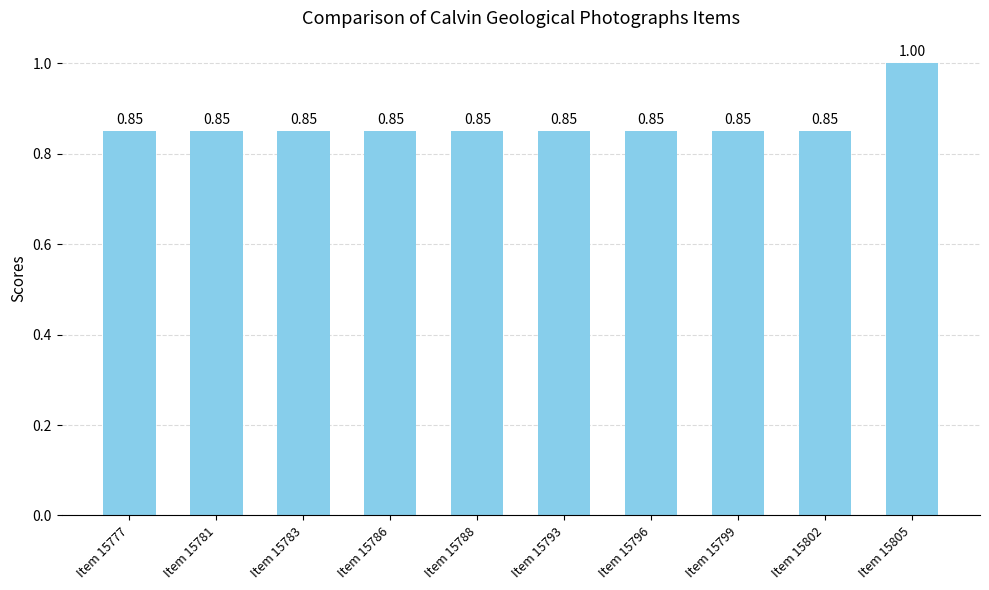

What is the sum of all values?

8.7